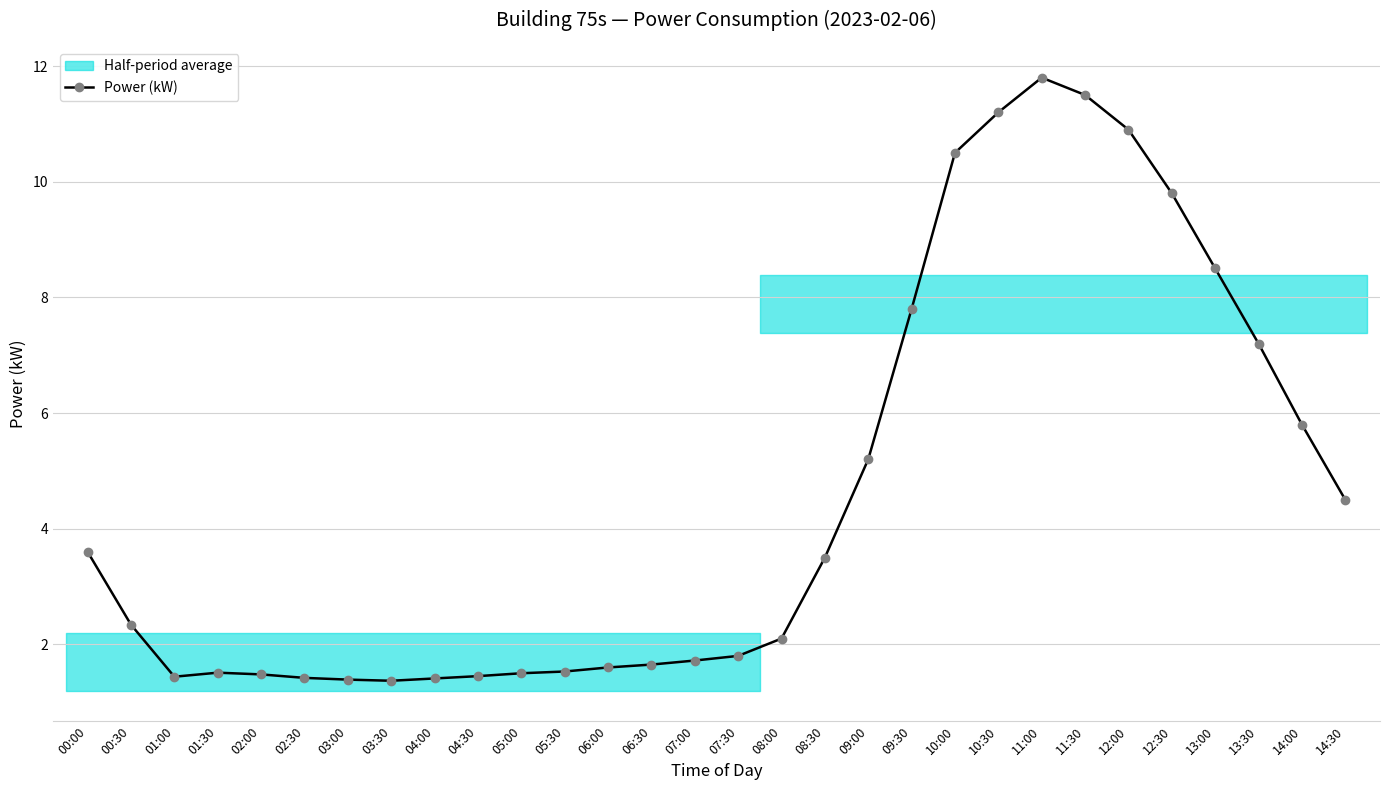

Rank the categories by value from highest to lowest.

11:00, 11:30, 10:30, 12:00, 10:00, 12:30, 13:00, 09:30, 13:30, 14:00, 09:00, 14:30, 00:00, 08:30, 00:30, 08:00, 07:30, 07:00, 06:30, 06:00, 05:30, 01:30, 05:00, 02:00, 04:30, 01:00, 02:30, 04:00, 03:00, 03:30